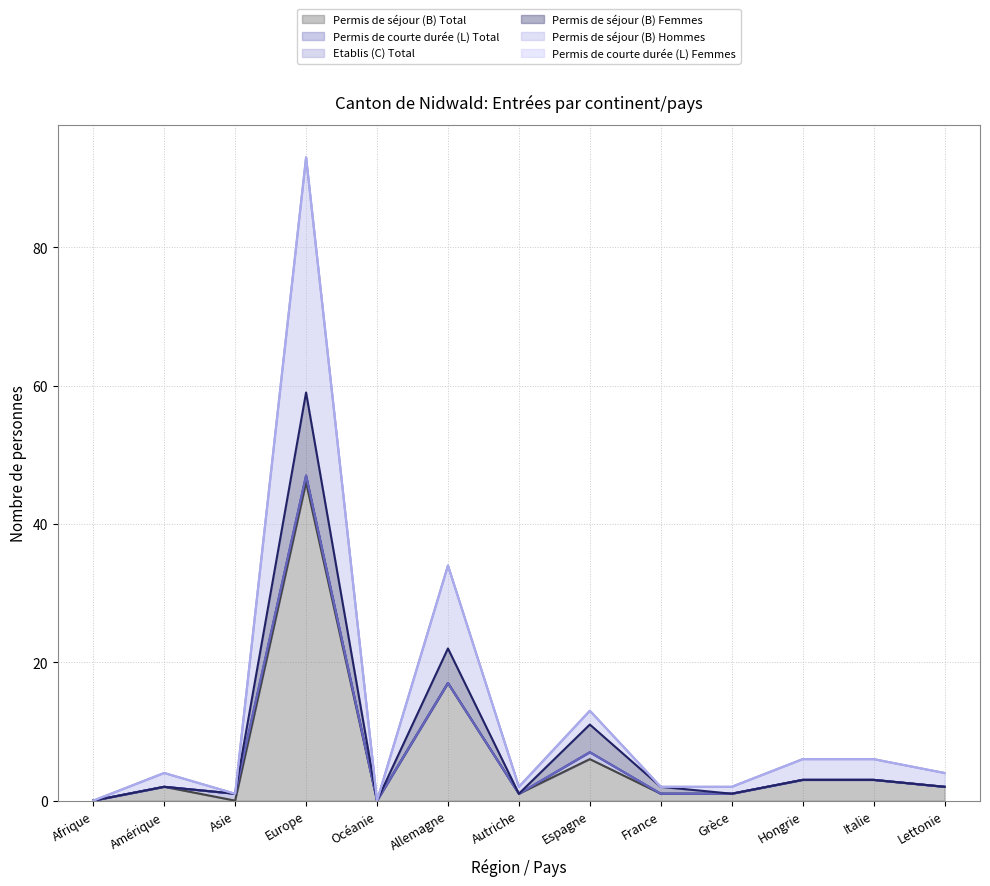

At which label is Permis de séjour (B) Hommes closest to 46?

Allemagne